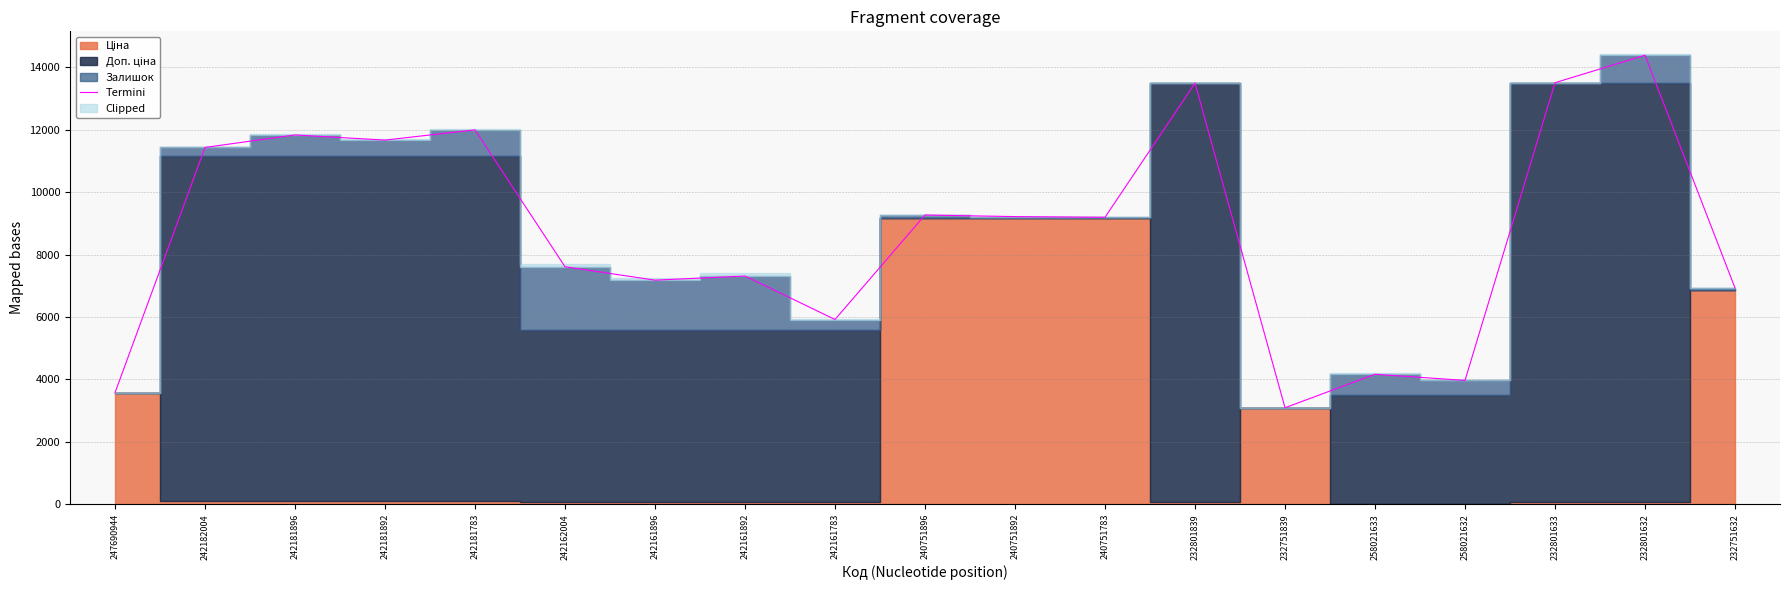

What is the average value?

8723.1